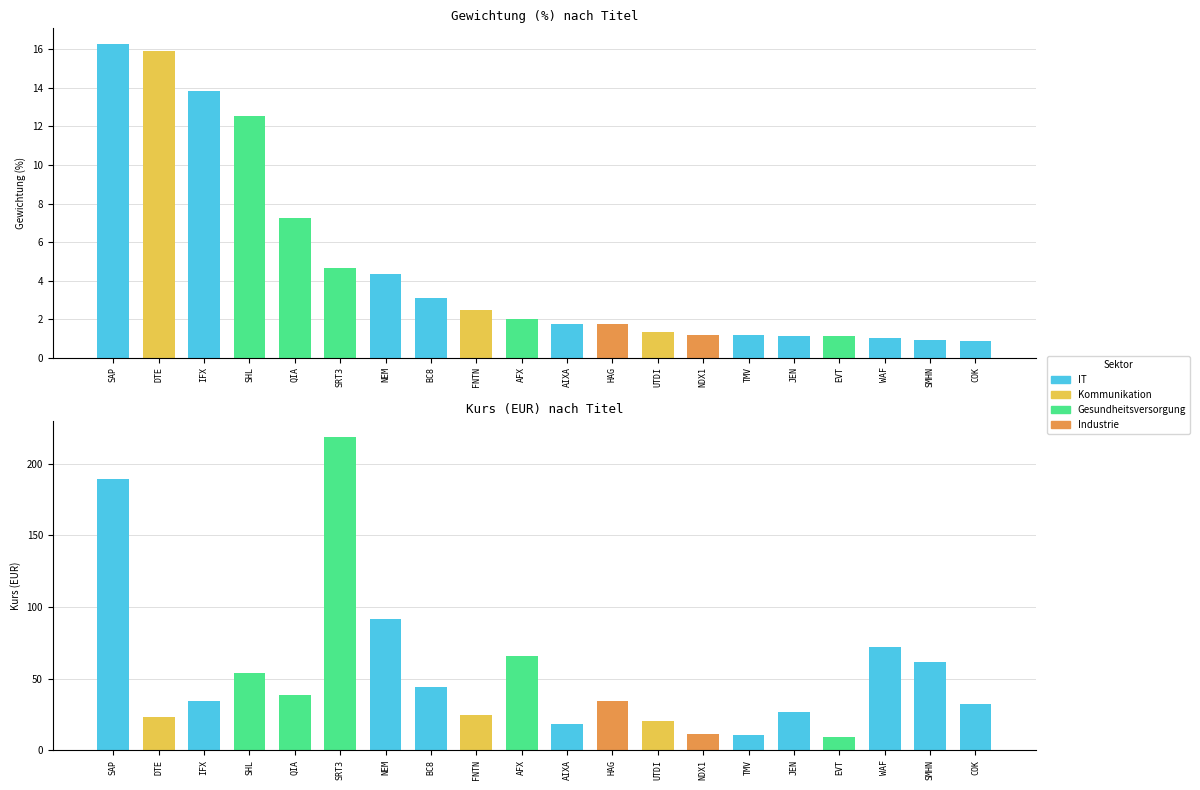

Which label corresponds to the largest value in the chart?

SRT3